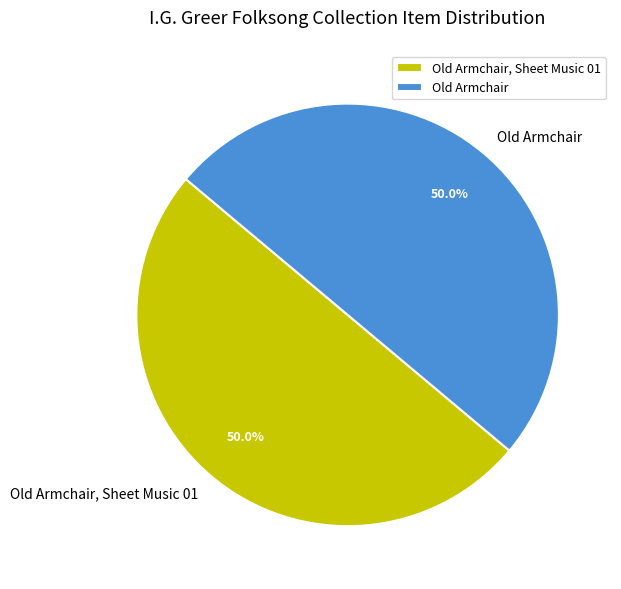

To the nearest percent, what is the combined percentage of Old Armchair and Old Armchair, Sheet Music 01?

100%